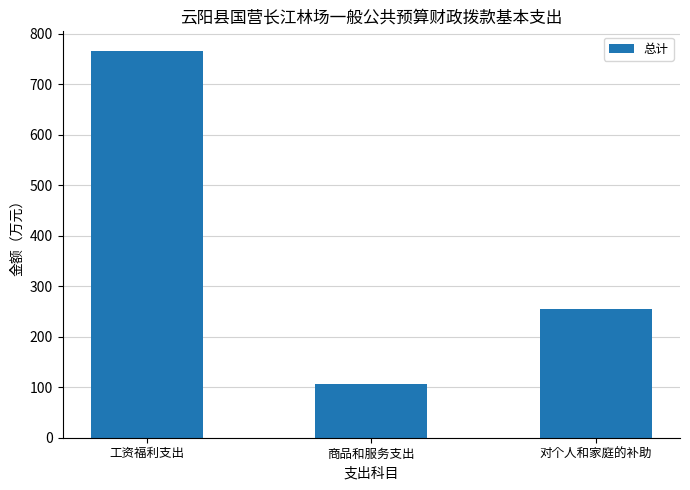

What is the label of the 2nd bar from the left?

商品和服务支出